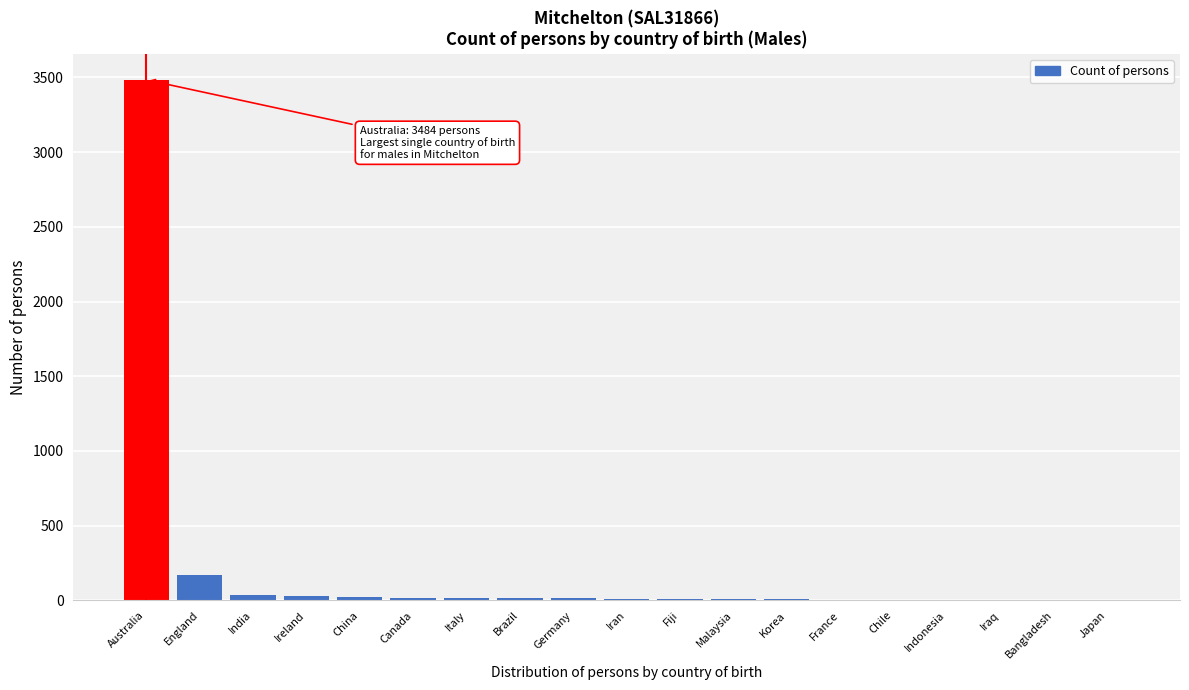

Which has a higher value, India or England?

England